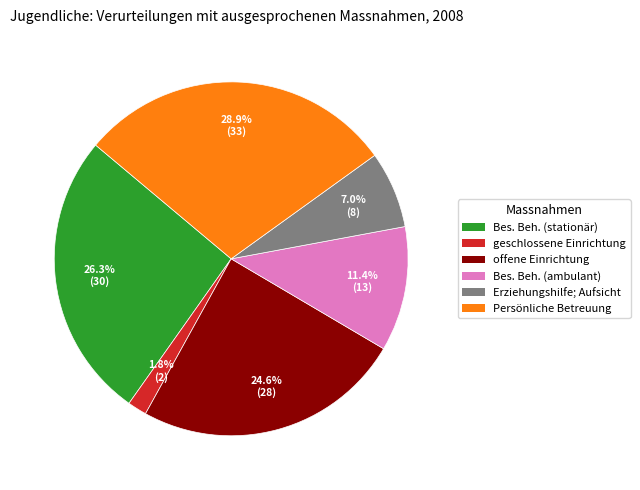

Is there a majority slice in this chart?

No